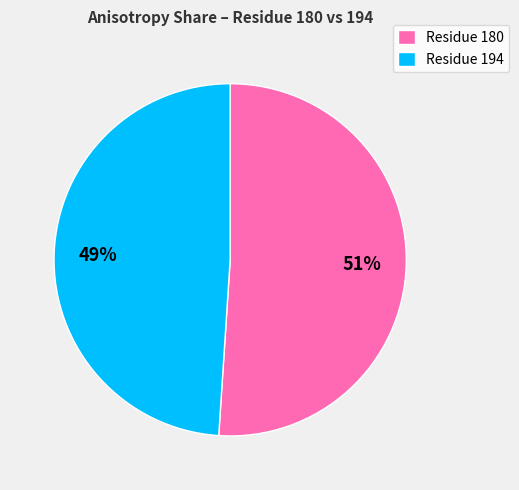

To the nearest percent, what portion does Residue 194 represent?

49%